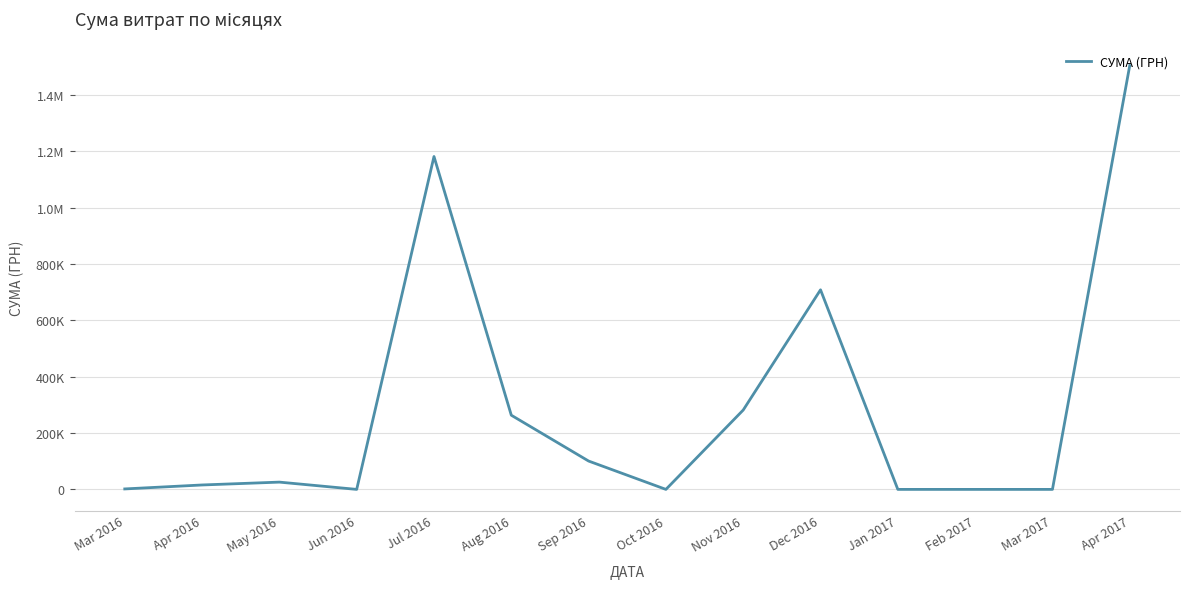

Reading right to left, what are all the values shown in this chart?

1504929.0	0.0	0.0	0.0	708633.4	281760.5	0.0	100636.5	263354.1	1181923.7	0.0	25825.5	15688.4	1636.8